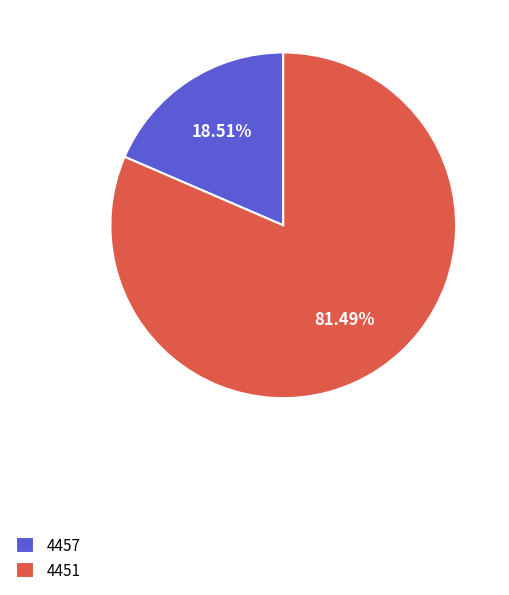

Count the number of slices in the pie.

2